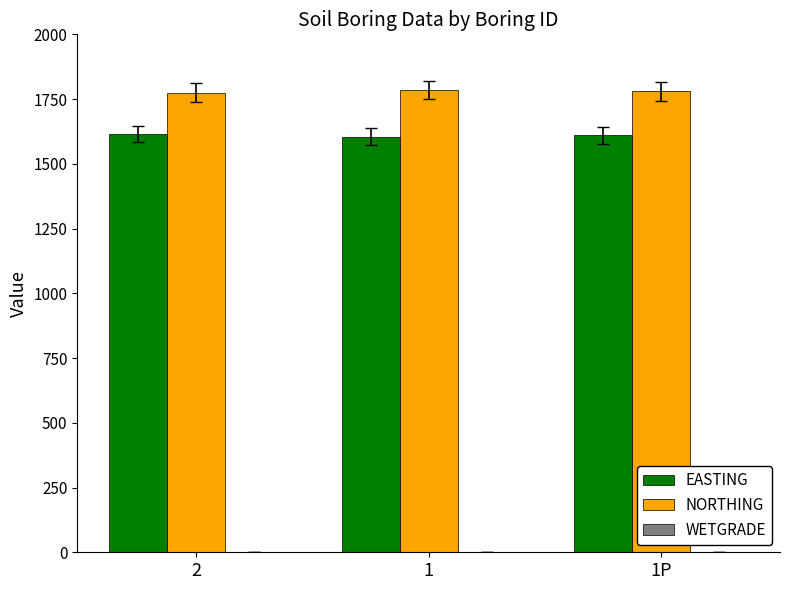

What is the maximum value shown in the chart?

1785